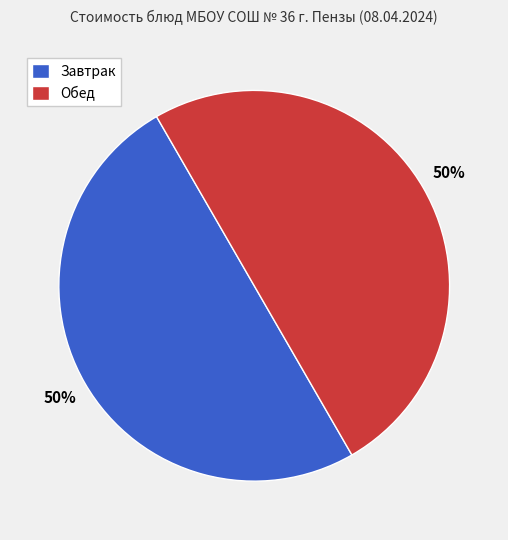

True or false: Обед accounts for 50% of the total.

True